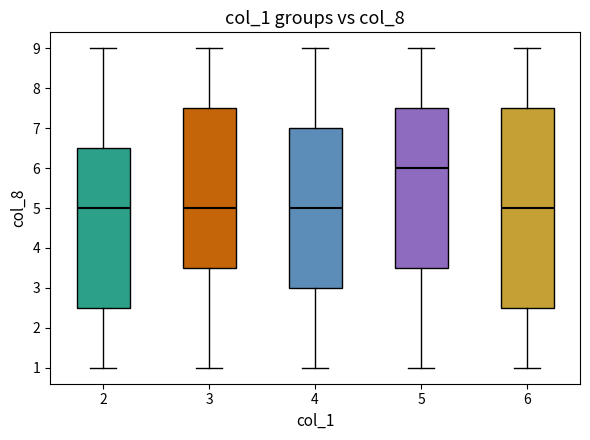

Comparing the boxes themselves (not the whiskers), which one is the tallest?

6